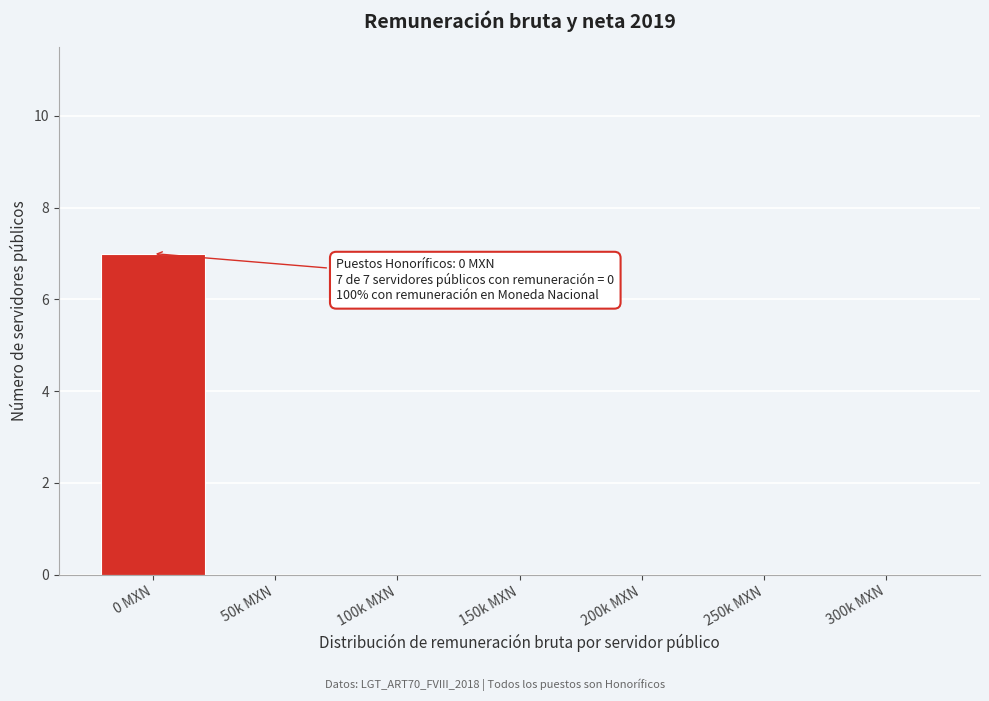

Reading right to left, extract all data points from this chart.

300k MXN=0	250k MXN=0	200k MXN=0	150k MXN=0	100k MXN=0	50k MXN=0	0 MXN=7